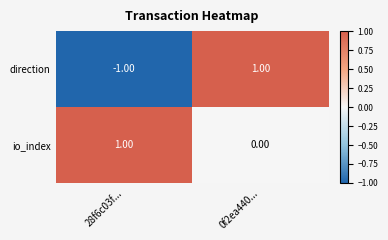

List the series in order of their overall mean, highest first.

io_index, direction